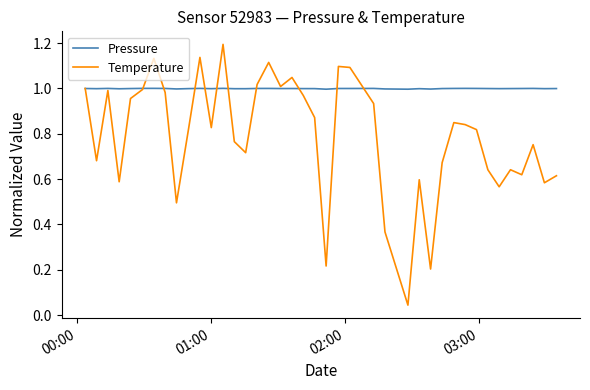

True or false: Pressure has more than 2 points higher than both neighbors.

True